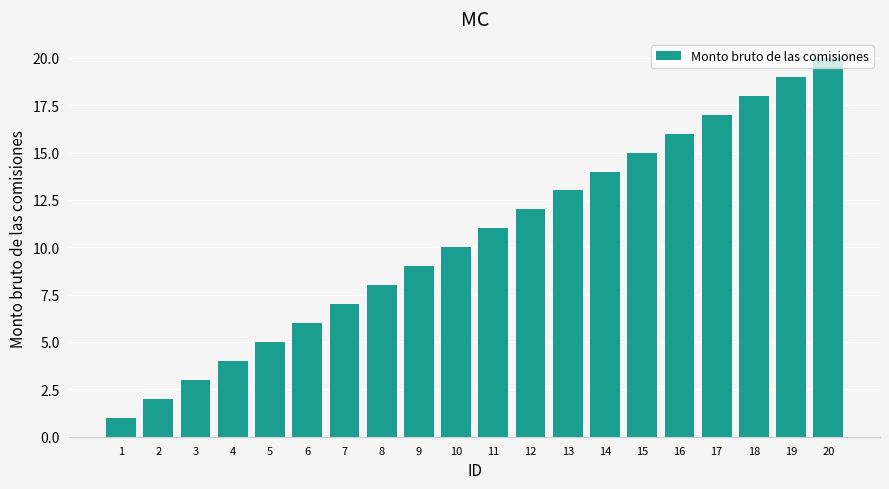

Reading right to left, what are all the values shown in this chart?

20=20	19=19	18=18	17=17	16=16	15=15	14=14	13=13	12=12	11=11	10=10	9=9	8=8	7=7	6=6	5=5	4=4	3=3	2=2	1=1